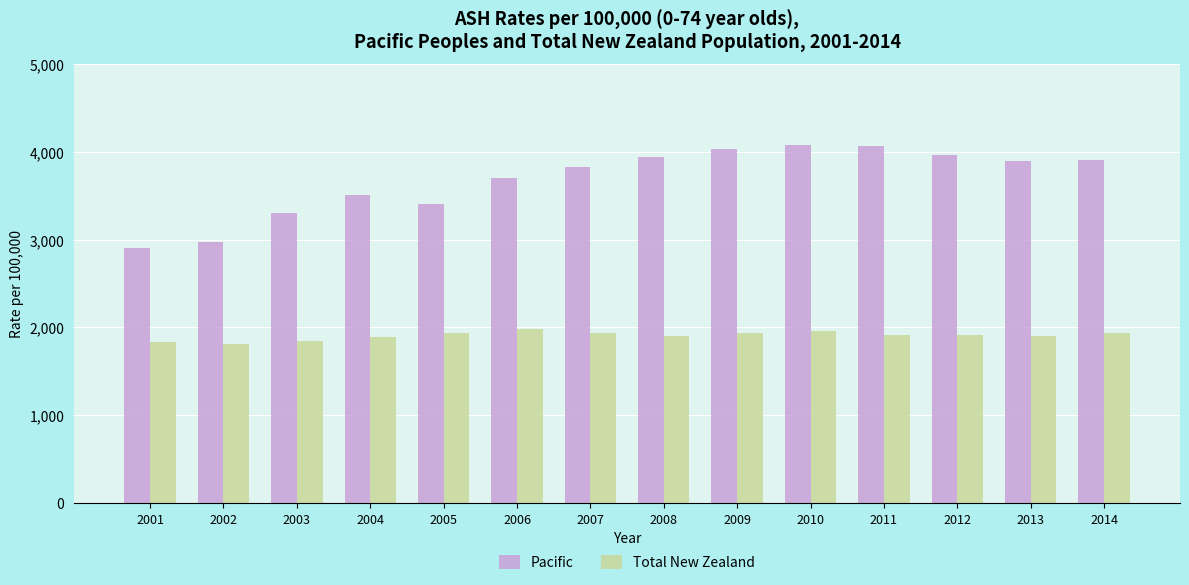

The value of Total New Zealand at 2013 is 1905.6. True or false?

True